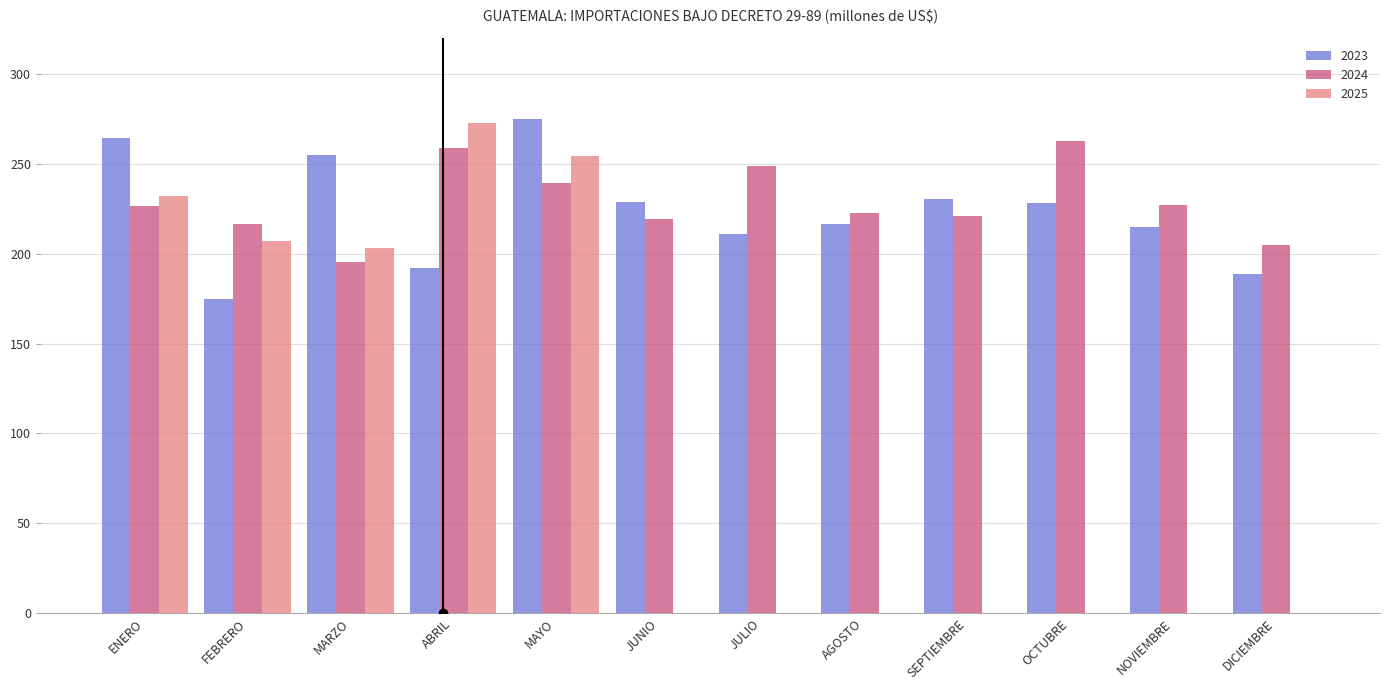

True or false: 2025 has a value of 149.6 at NOVIEMBRE.

False